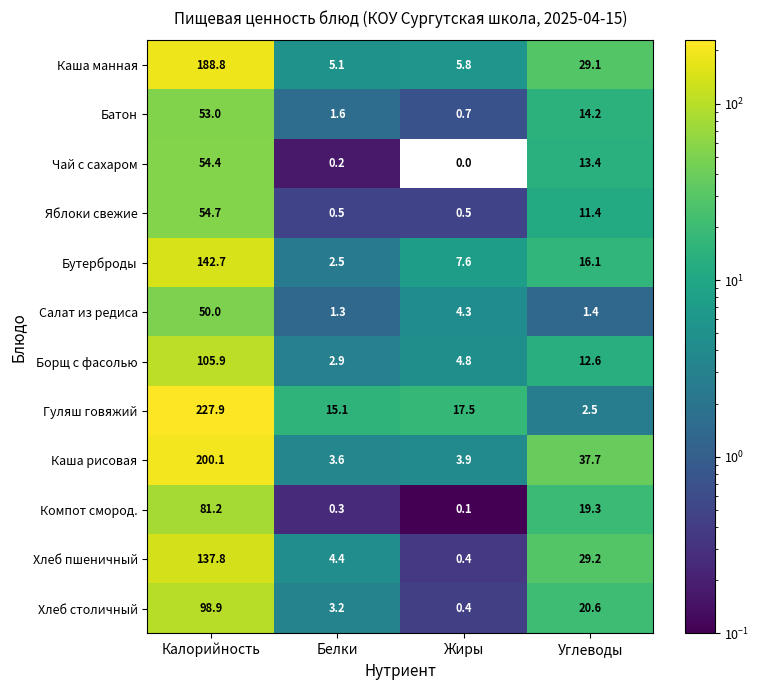

What is the total value across all series at Белки?

40.7